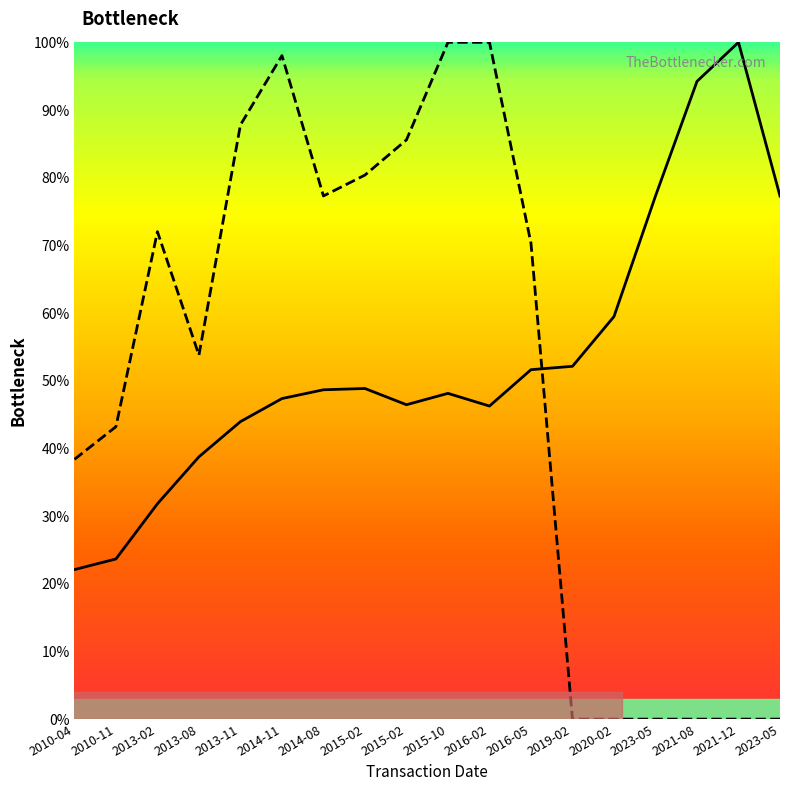

The value of transactionPricePerShare at 2014-11 is 76.1. True or false?

False